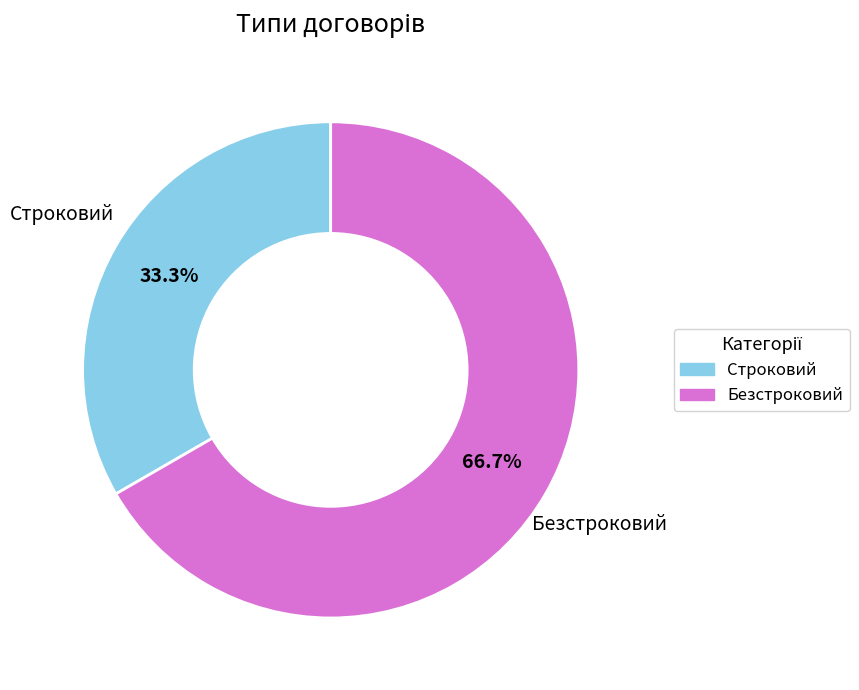

Is there a majority slice in this chart?

Yes